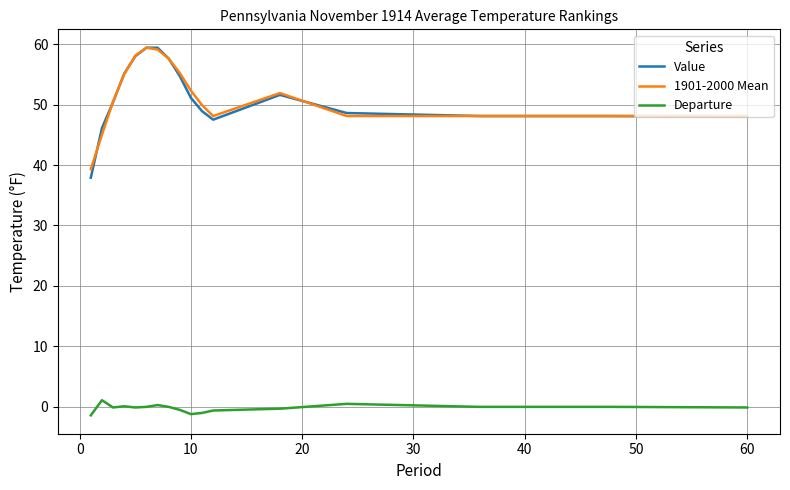

At how many categories does at least one series exceed 49?

10